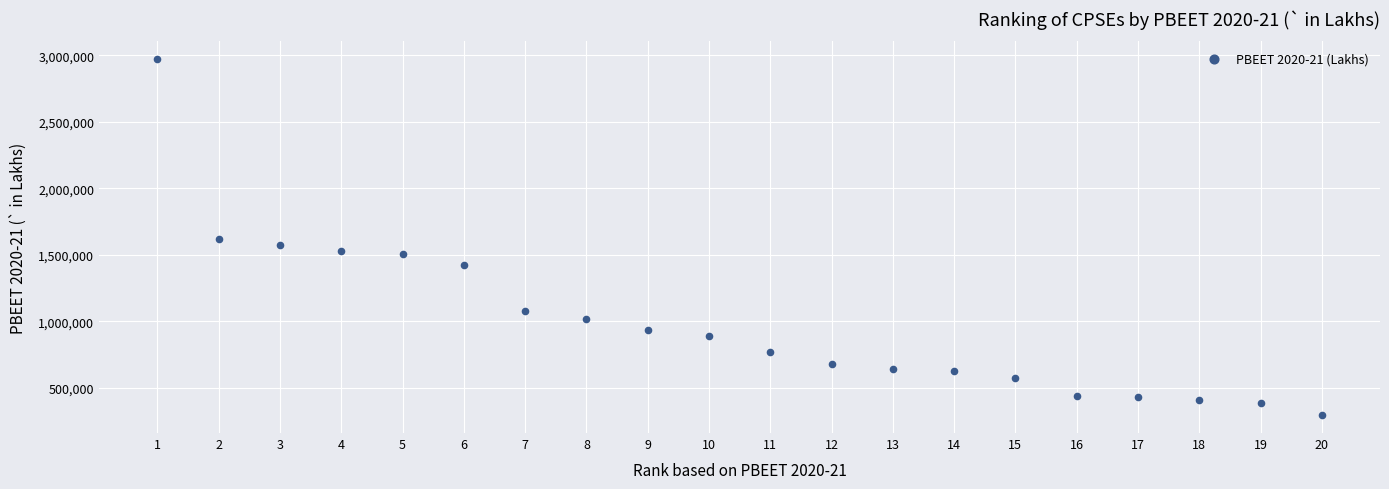

What is the range of Y values (max minus min)?

2678084